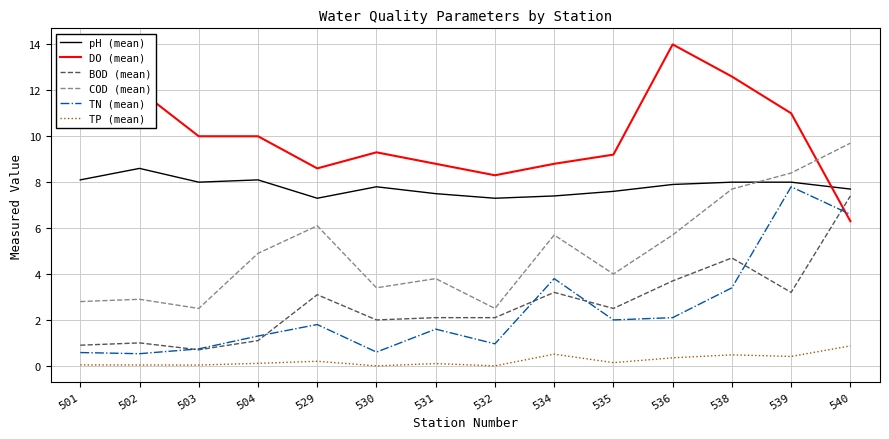

What is the average value of the pH (mean) series?

7.8